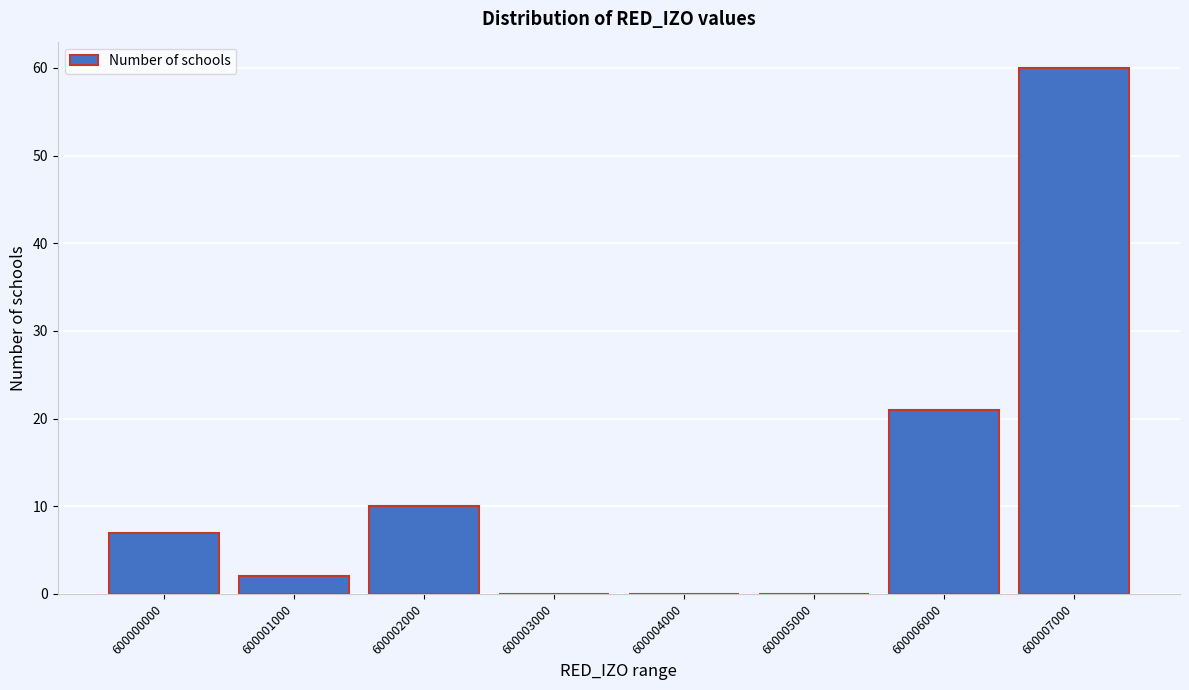

Reading left to right, extract all data points from this chart.

600000000=7	600001000=2	600002000=10	600003000=0	600004000=0	600005000=0	600006000=21	600007000=60